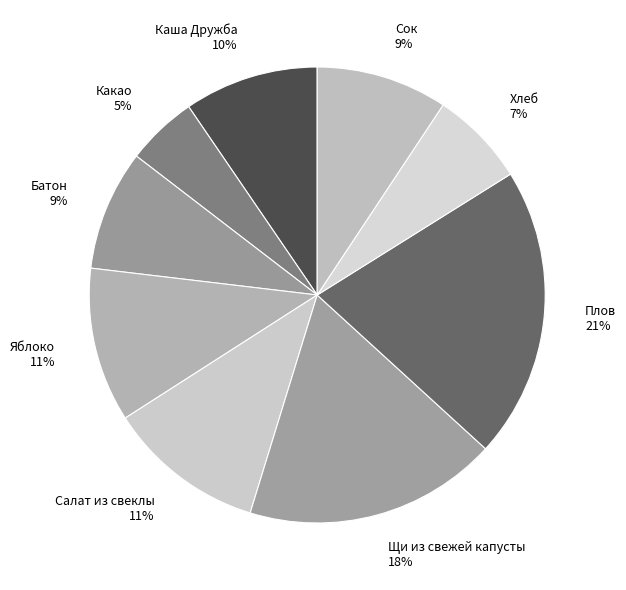

Which has a higher value, Хлеб or Какао?

Хлеб